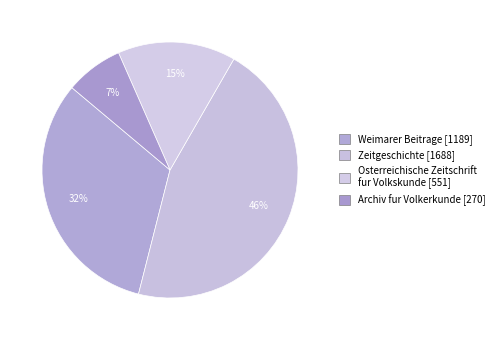

Count the number of slices in the pie.

4